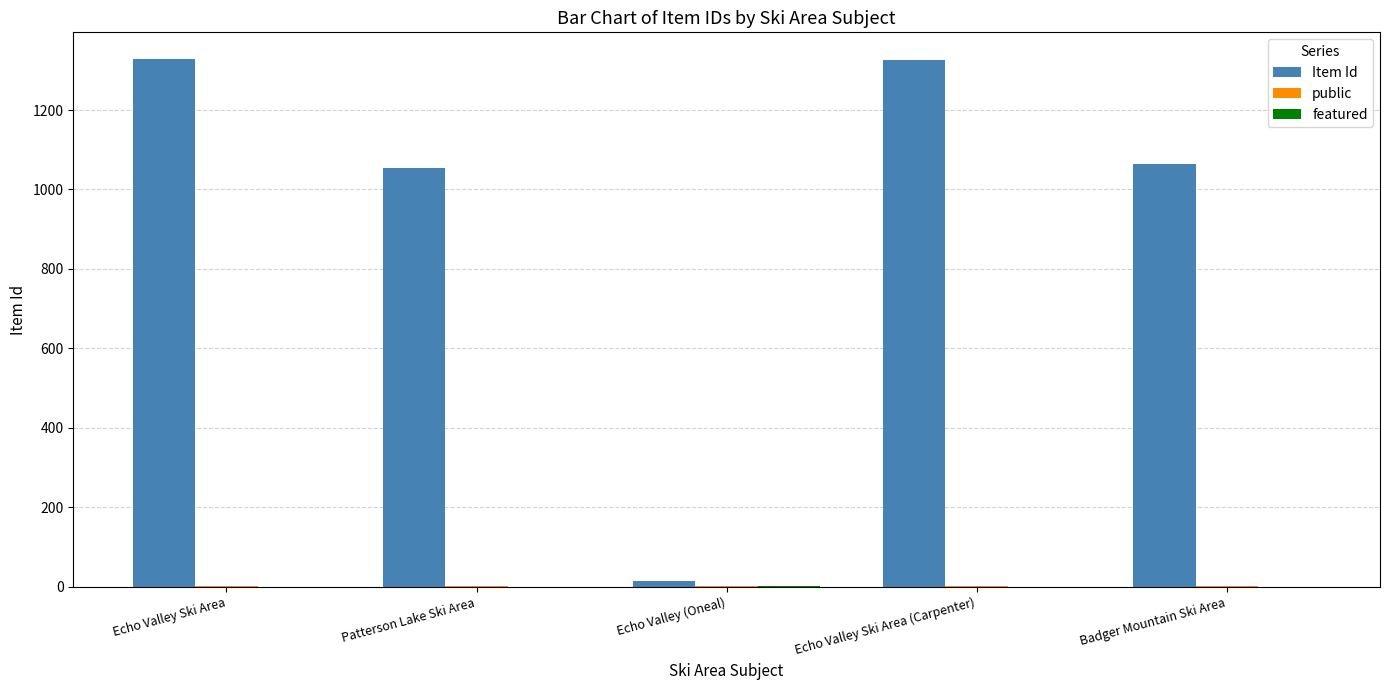

What is the sum of all Item Id values?

4787